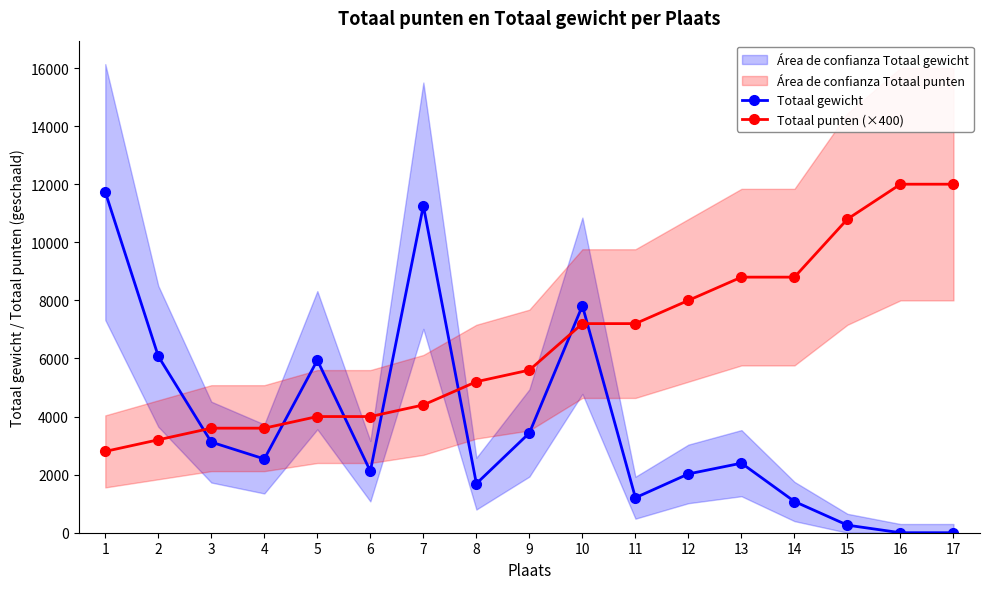

Is this an area chart (filled region under the line)?

No